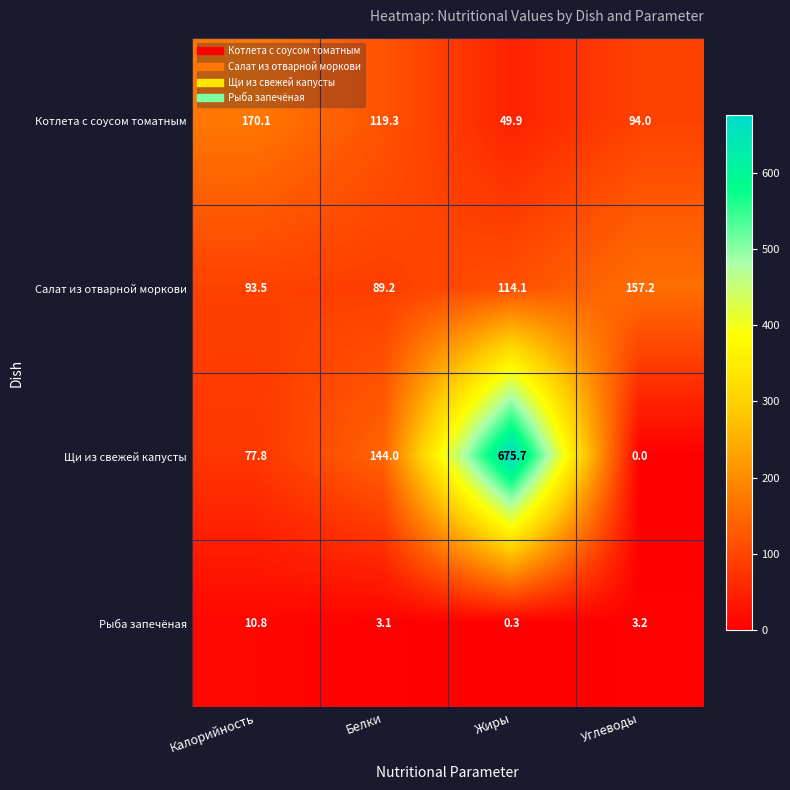

Reading left to right, extract all data points from this chart.

Котлета с соусом томатным: 170.1	119.3	49.9	94.0
Салат из отварной моркови: 93.5	89.2	114.1	157.2
Щи из свежей капусты: 77.8	144.0	675.7	0.0
Рыба запечёная: 10.8	3.1	0.3	3.2